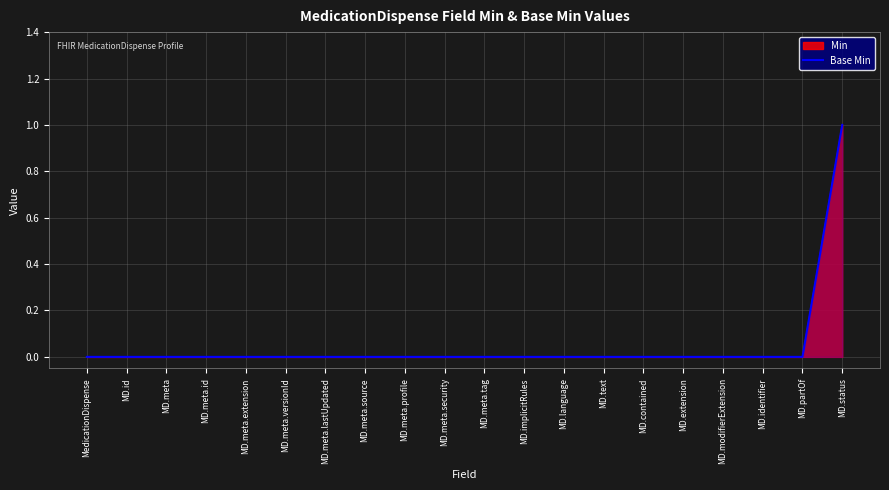

Does the chart have visible grid lines?

Yes